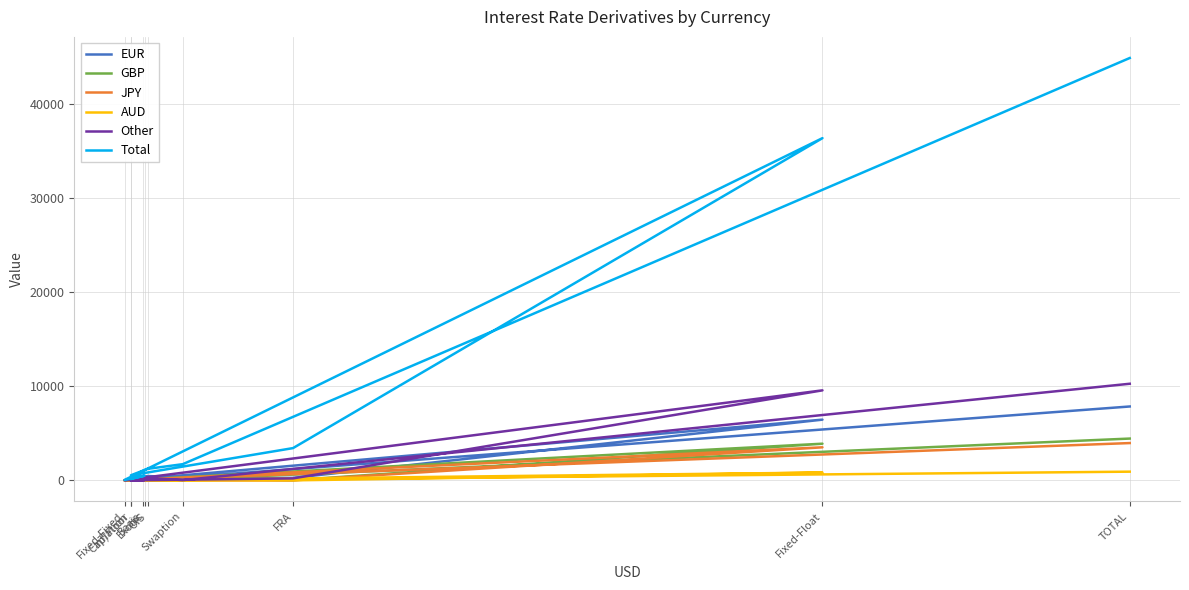

What is the average value of the Other series?

2054